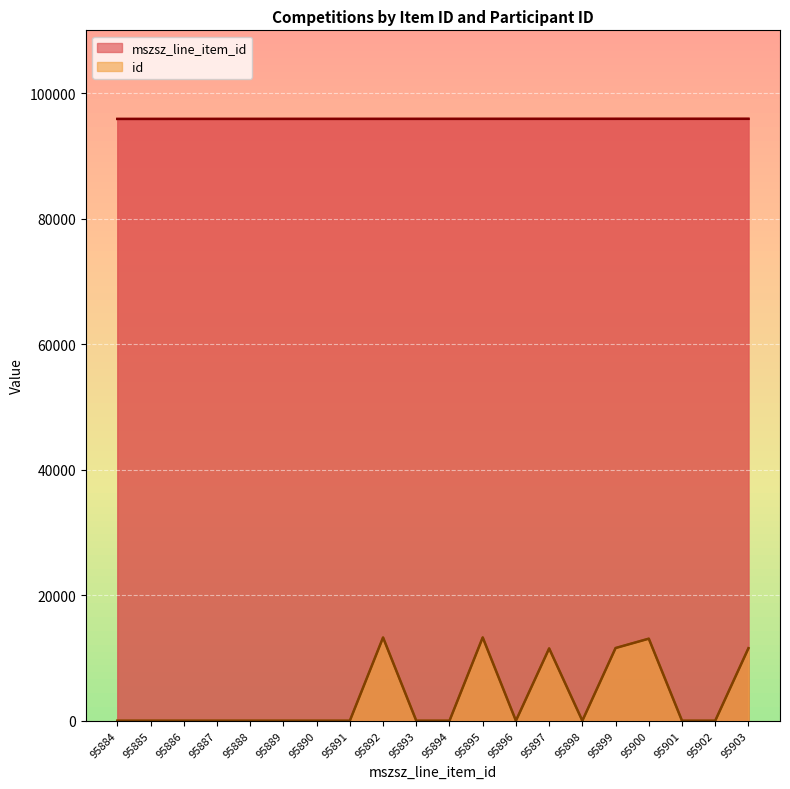

True or false: id and mszsz_line_item_id intersect in this chart.

False